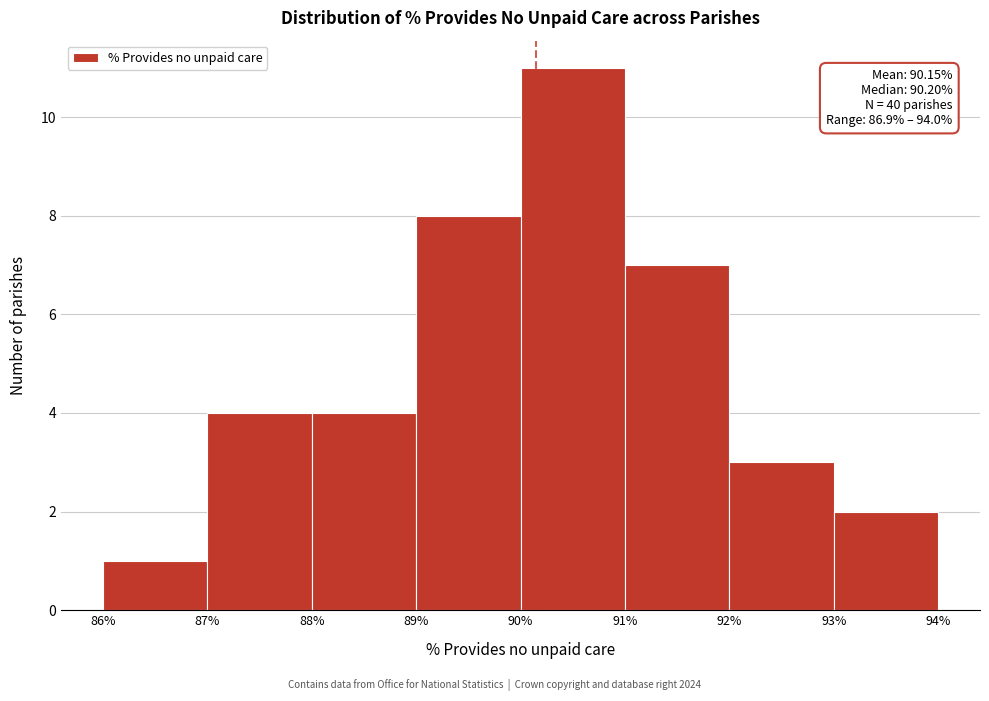

Over which range of the x-axis is the bar tallest?

90% to 91%